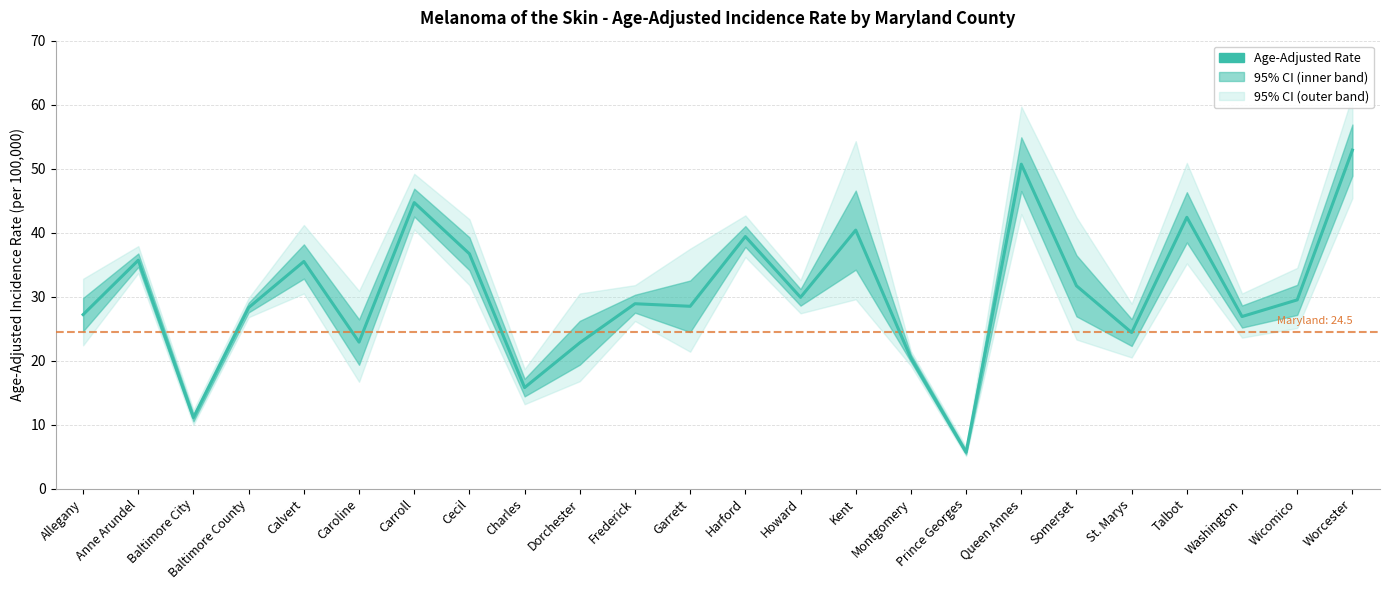

At which label is the value closest to 29?

Frederick